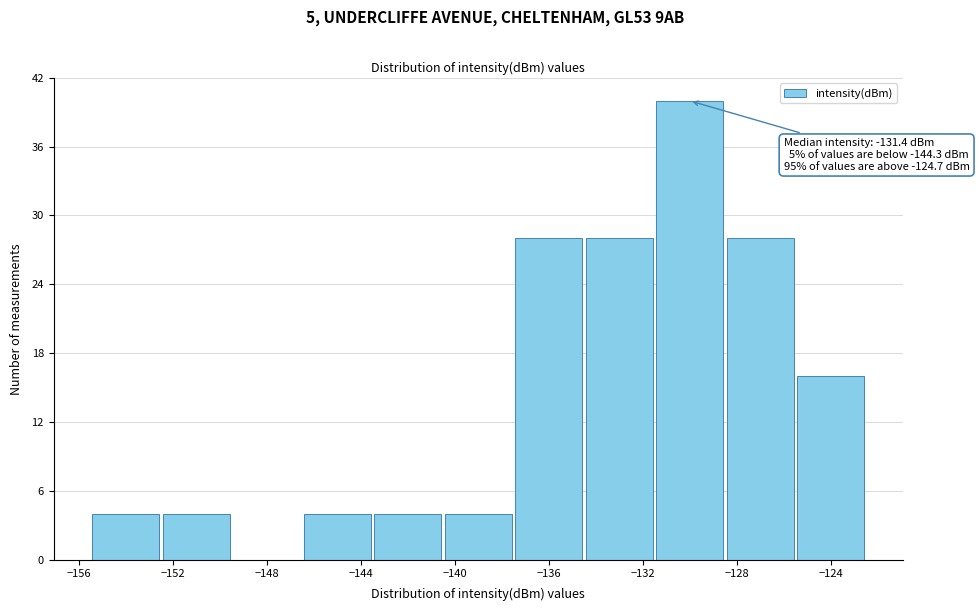

Over which range of the x-axis is the bar tallest?

-131.5 to -128.5